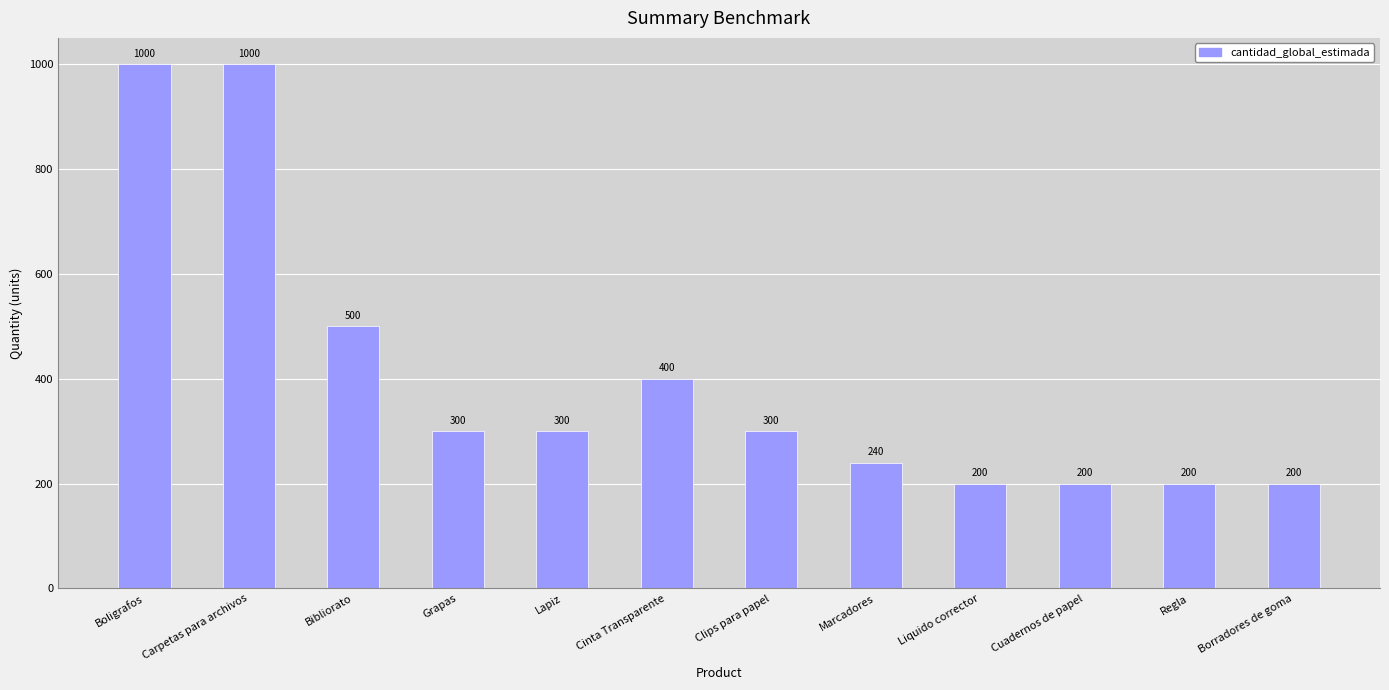

What position from the right is Liquido corrector?

4